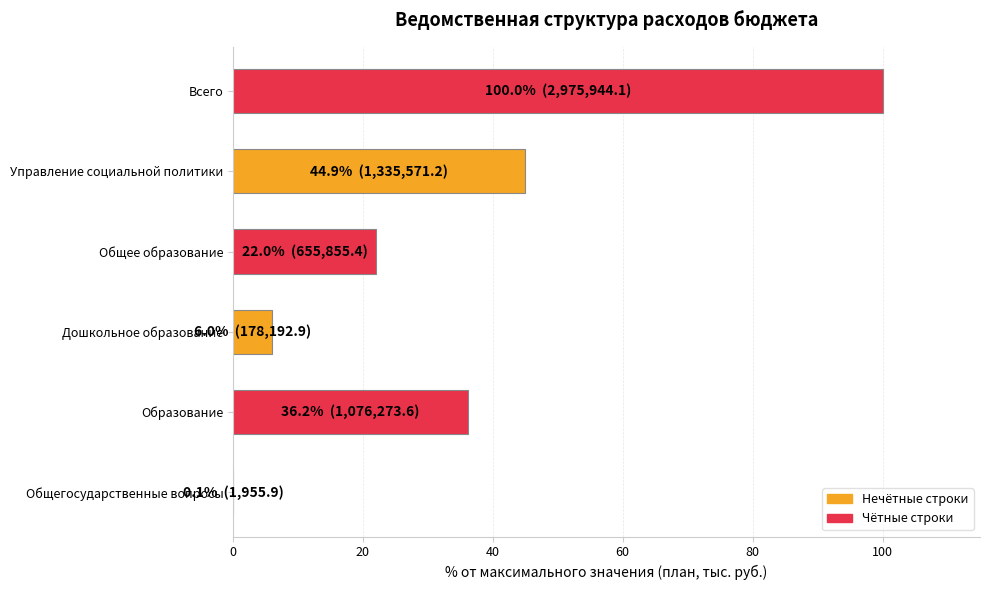

Reading top to bottom, list all the values displayed in this chart.

Всего=100.0	Управление социальной политики=44.9	Общее образование=22.0	Дошкольное образование=6.0	Образование=36.2	Общегосударственные вопросы=0.1